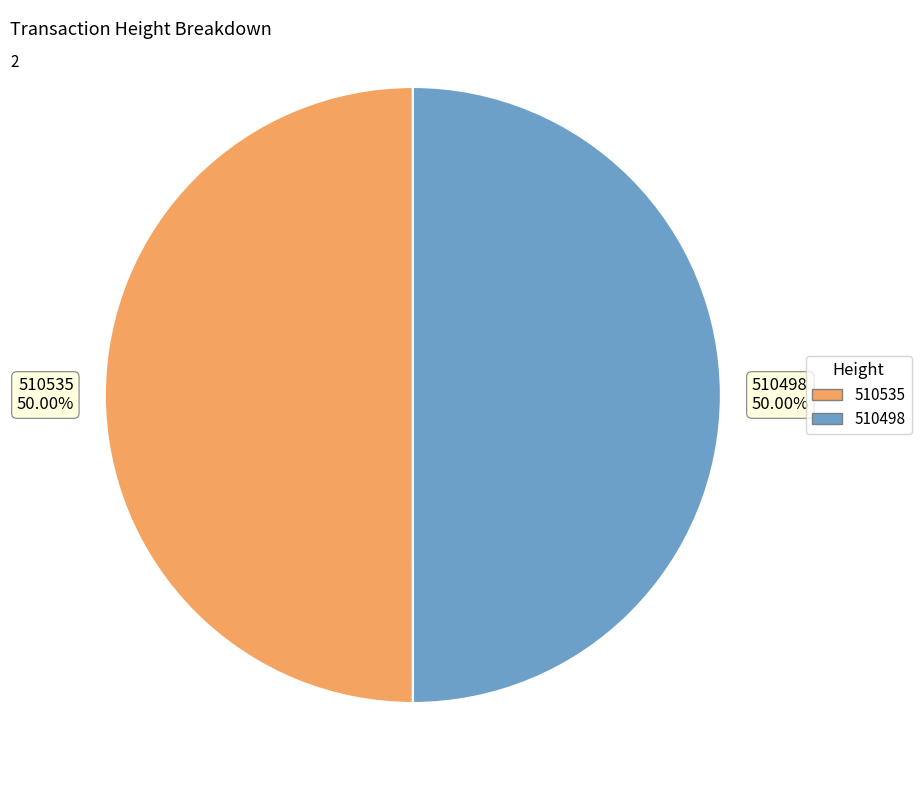

What is the ratio of the value at 510535 to the value at 510498?

1.0